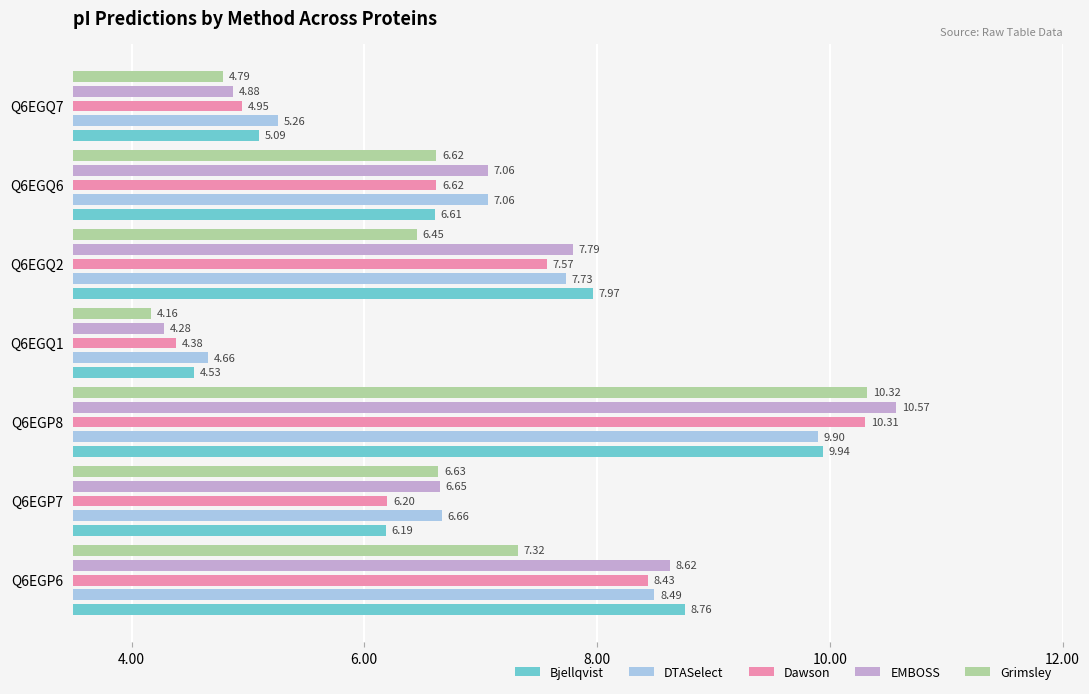

At which category is the sum across all series the highest?

Q6EGP8